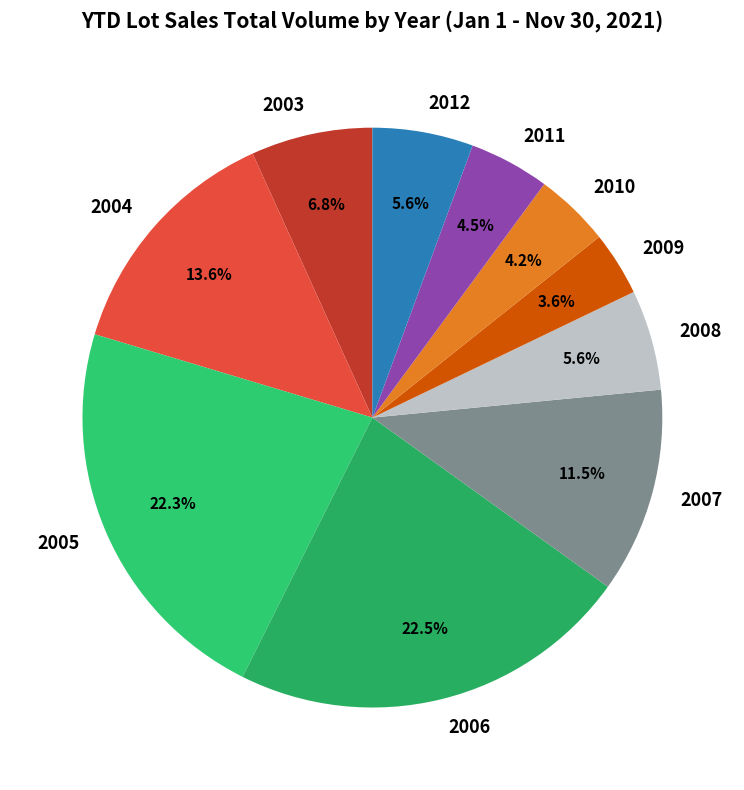

Does 2004 represent more than half of the total?

No